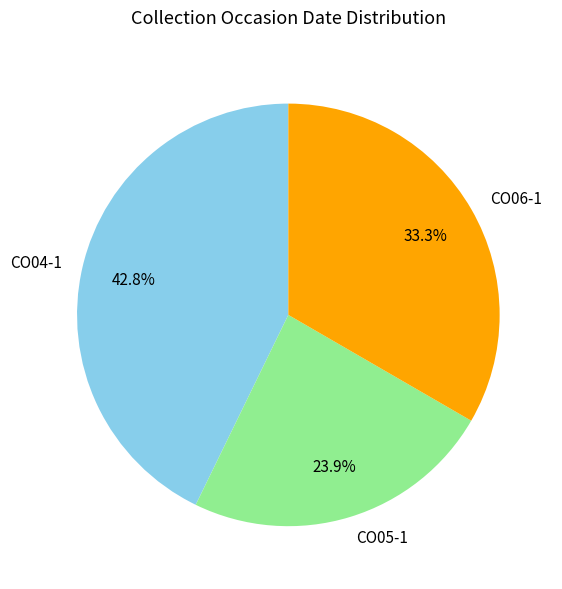

Count the number of slices in the pie.

3